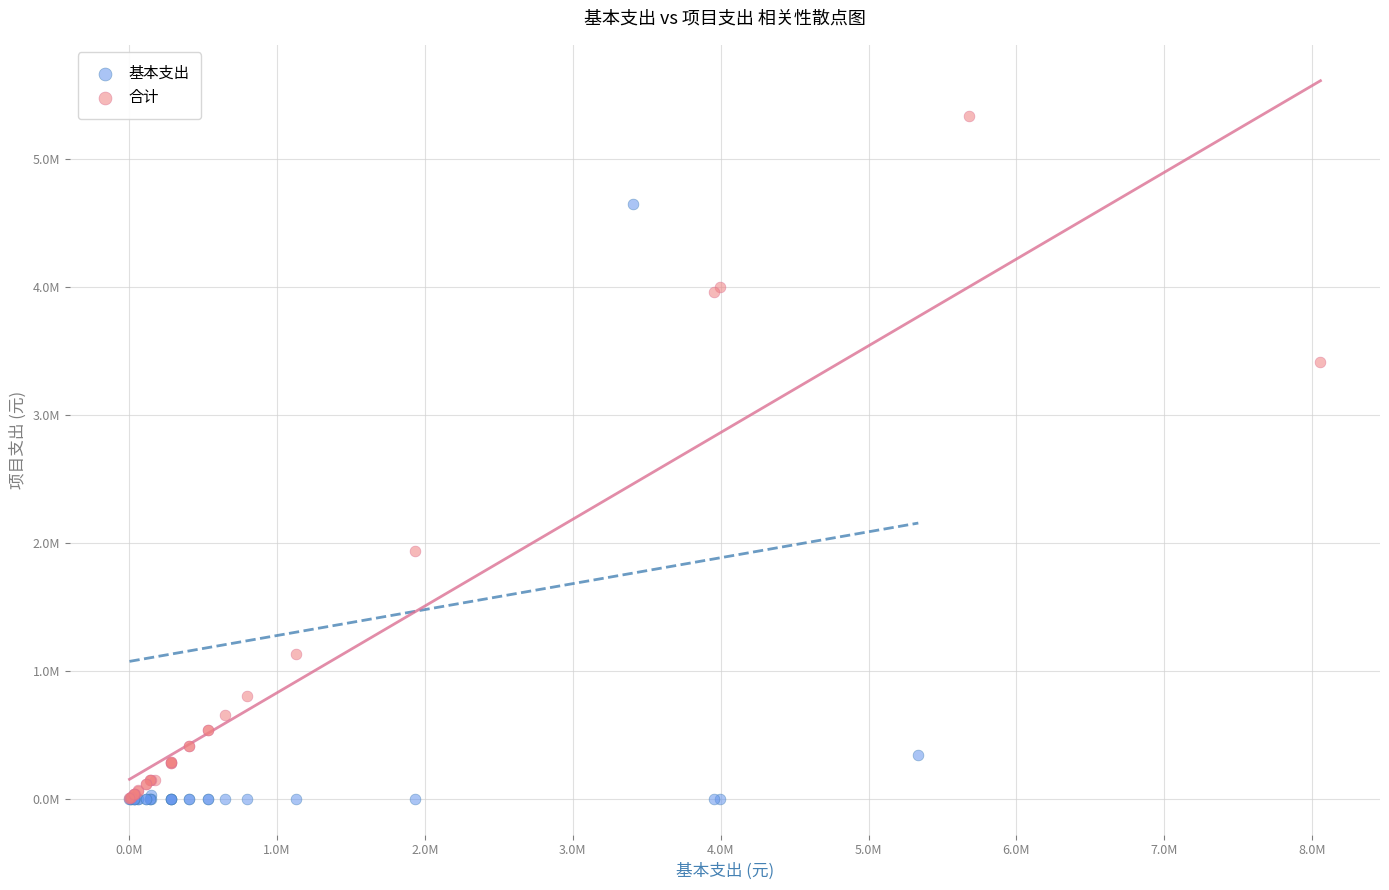

Which series has the largest Y range (max minus min)?

合计